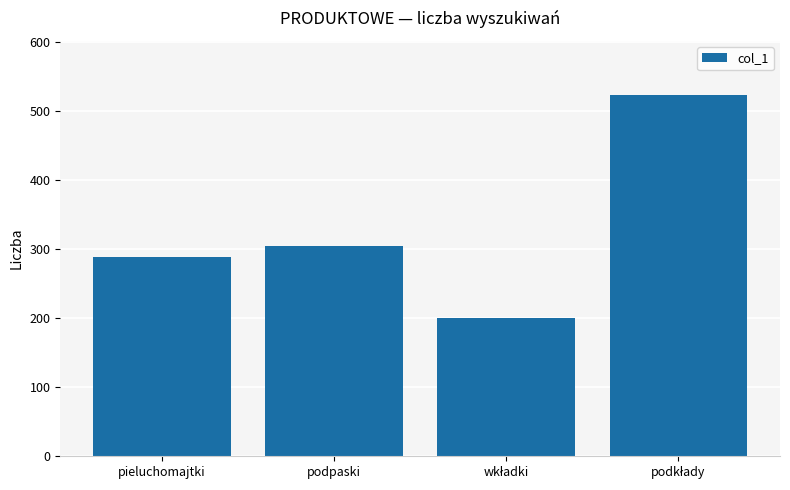

Reading left to right, list all the values displayed in this chart.

288	304	200	523